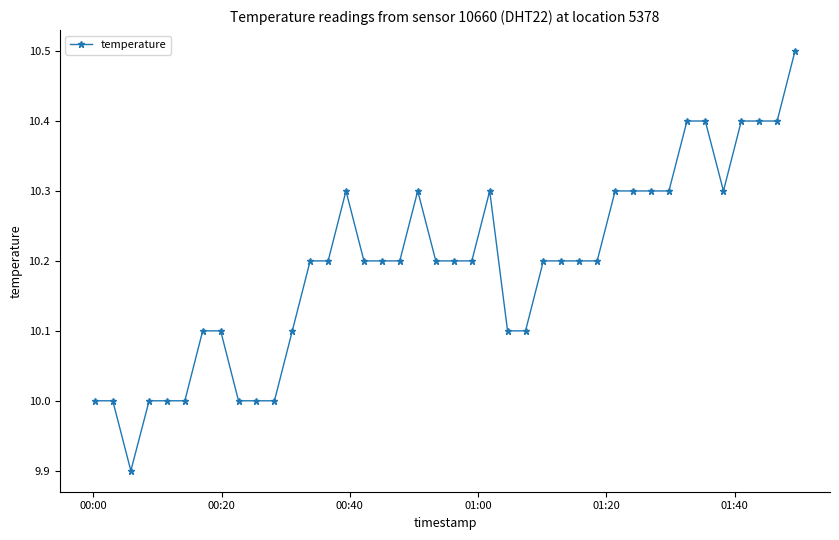

Count the number of categories in the chart.

40